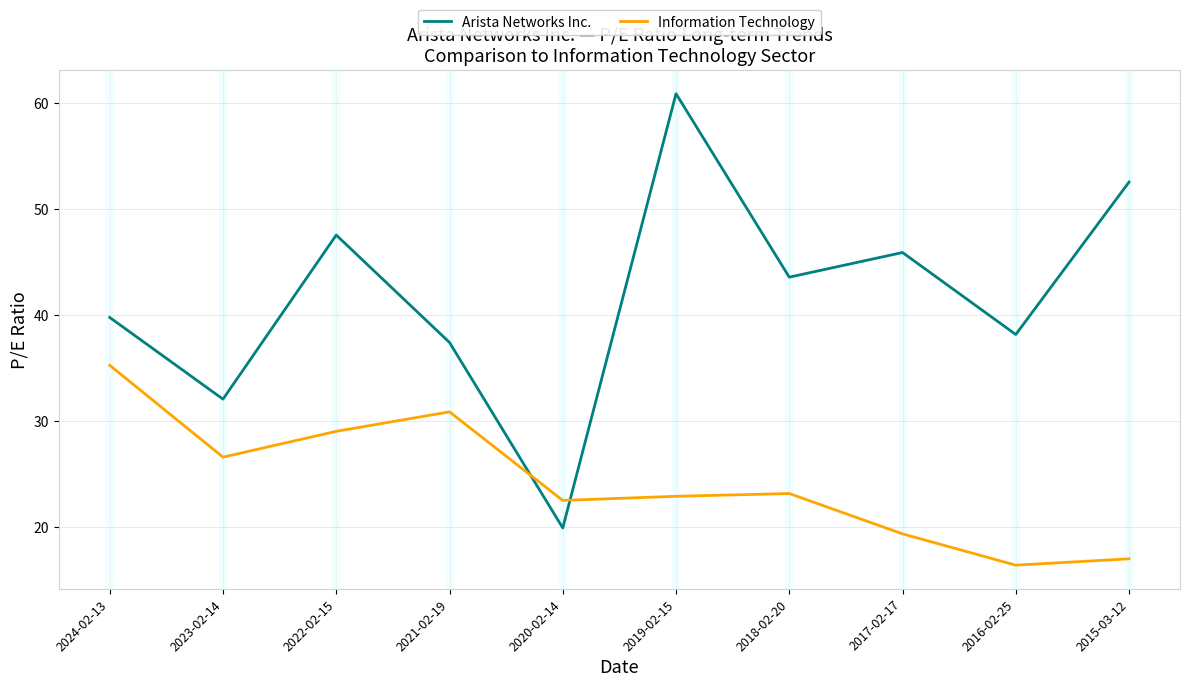

At which label does Information Technology reach its peak?

2024-02-13